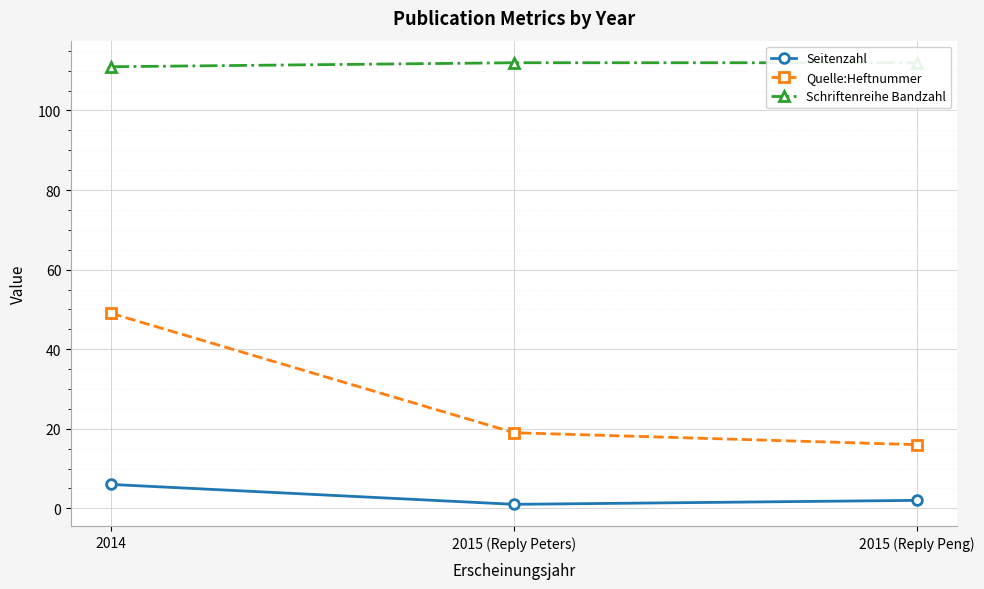

True or false: Schriftenreihe Bandzahl has a value of 151 at 2015 (Reply Peng).

False